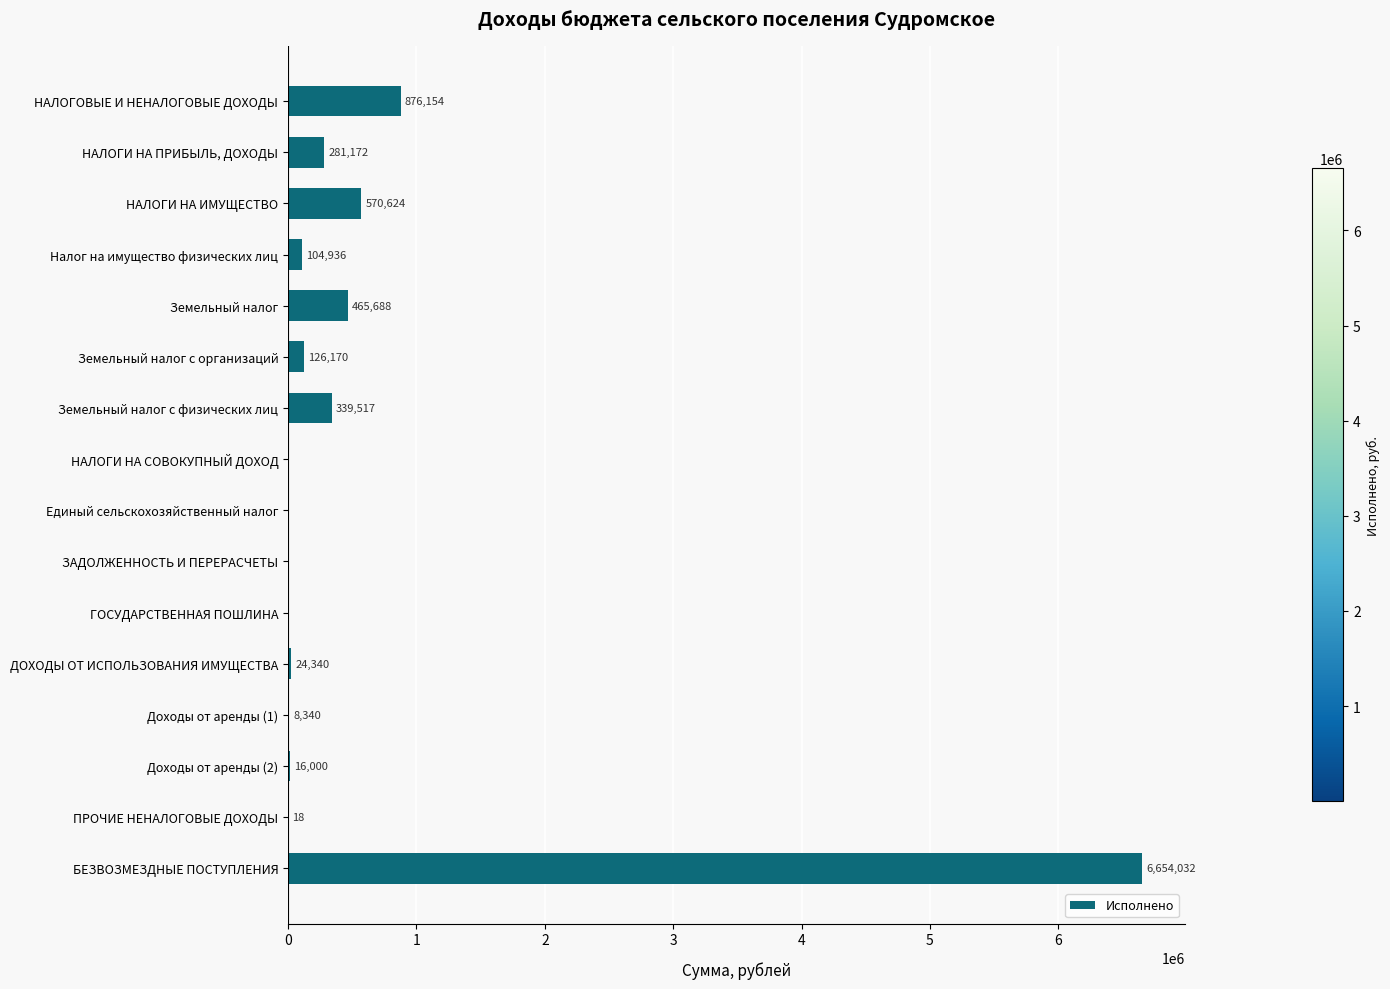

The value at БЕЗВОЗМЕЗДНЫЕ ПОСТУПЛЕНИЯ is 1679997.2. True or false?

False